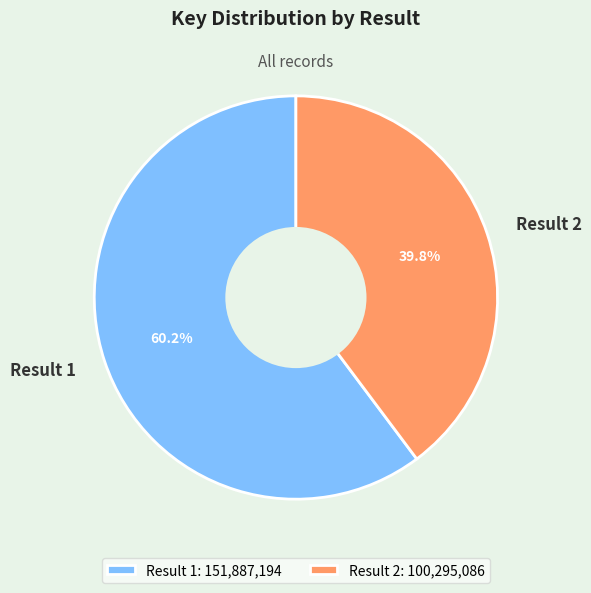

What percentage is the Result 2 slice, to the nearest percent?

40%